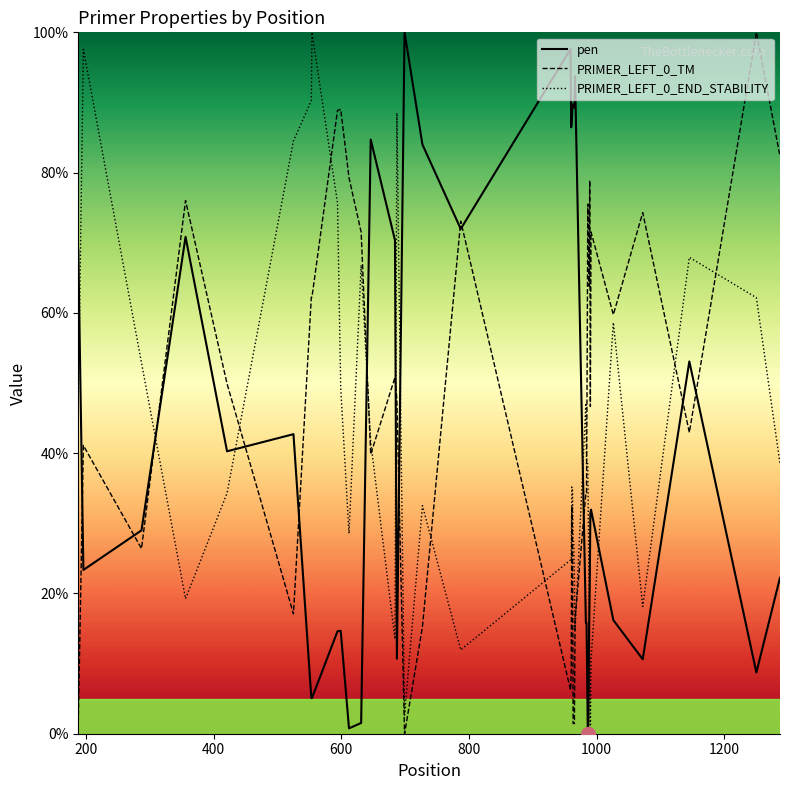

What is the difference between the maximum and minimum values in the PRIMER_LEFT_0_TM series?

100.0